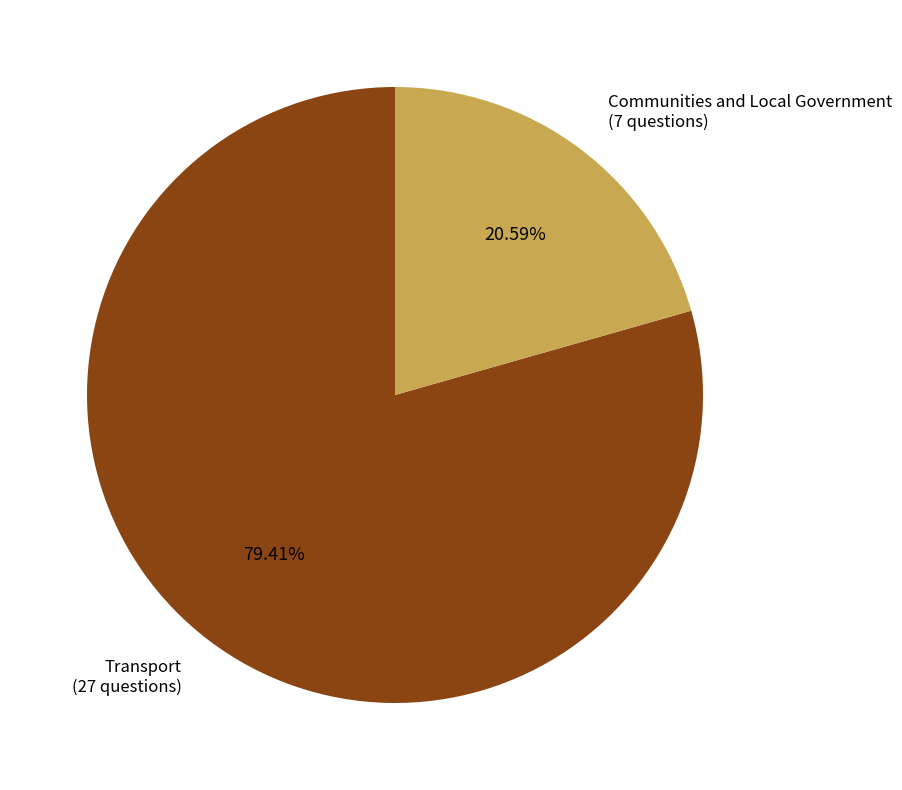

Is there a majority slice in this chart?

Yes